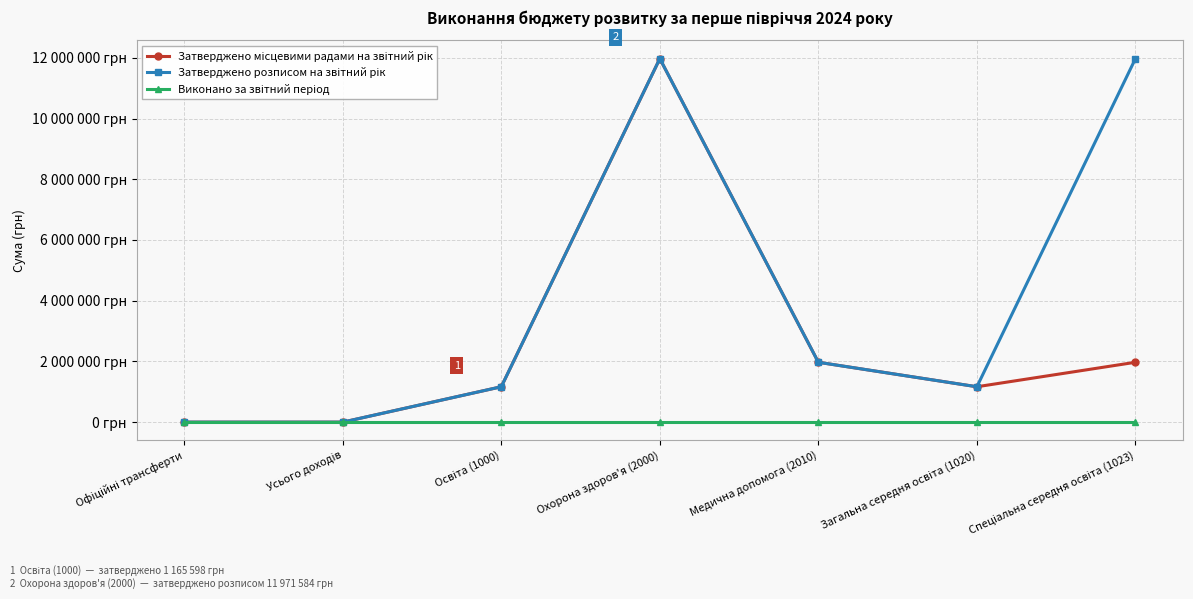

Does the chart have visible grid lines?

Yes